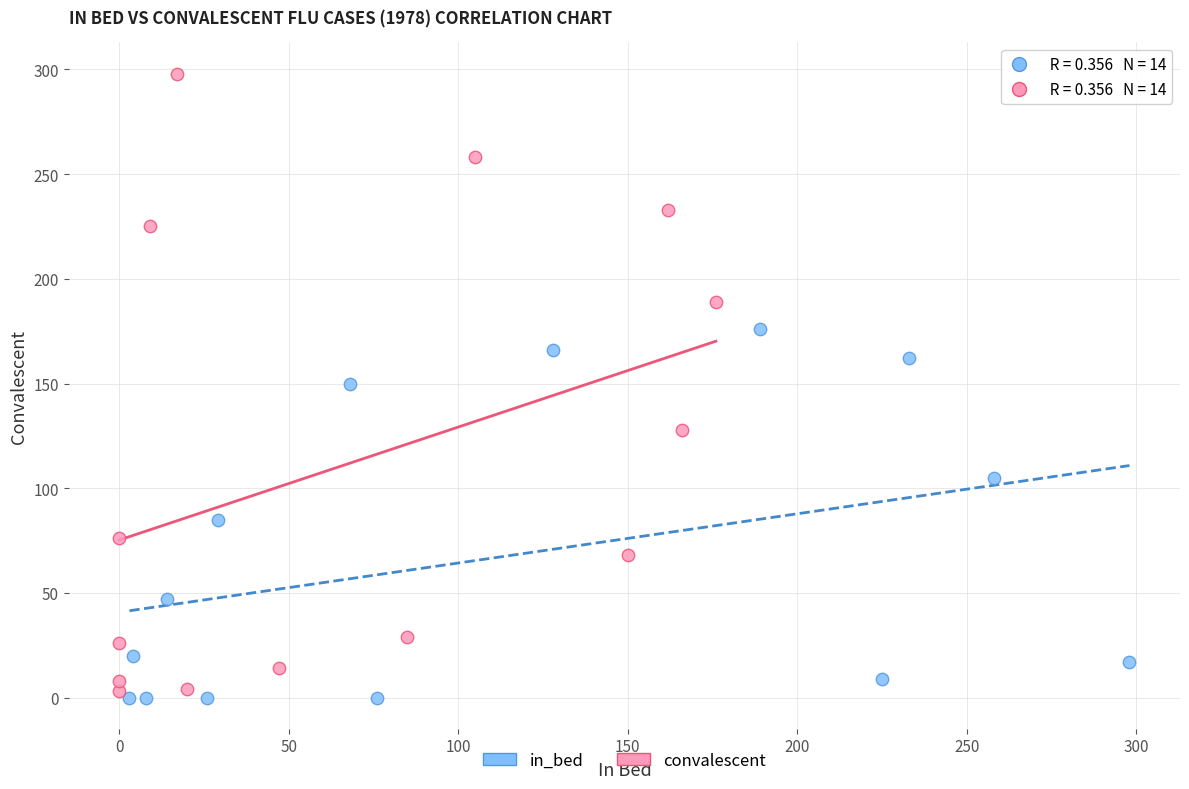

Which series has the widest spread of Y values?

convalescent